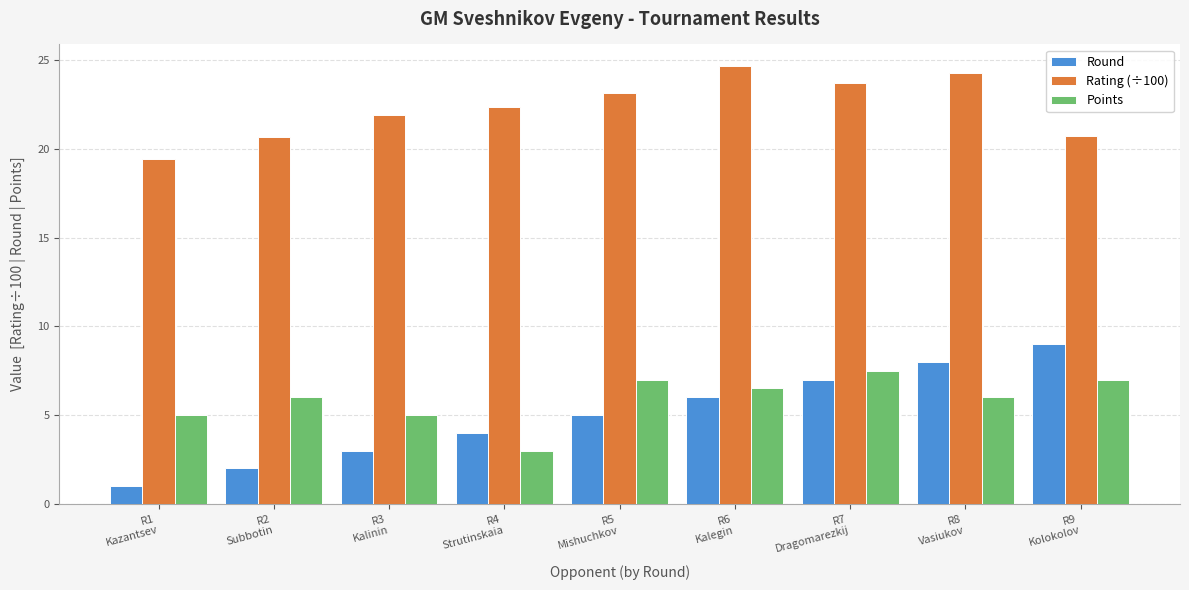

True or false: Rating (÷100) has a value of 20.7 at R2
Subbotin.

True